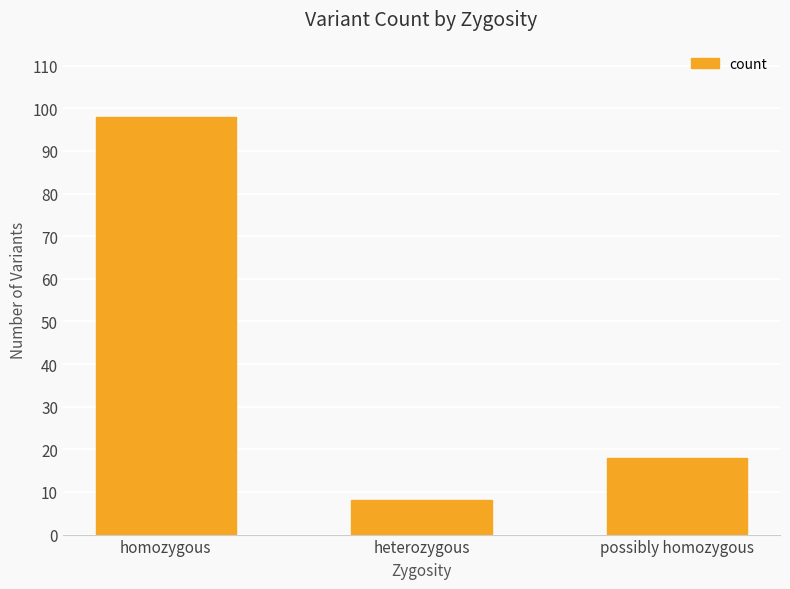

Which label corresponds to the largest value in the chart?

homozygous